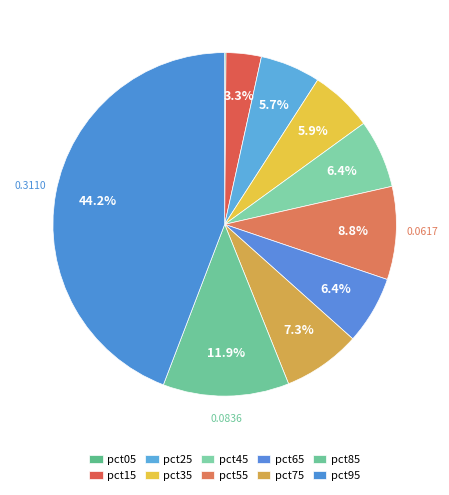

Is there a majority slice in this chart?

No